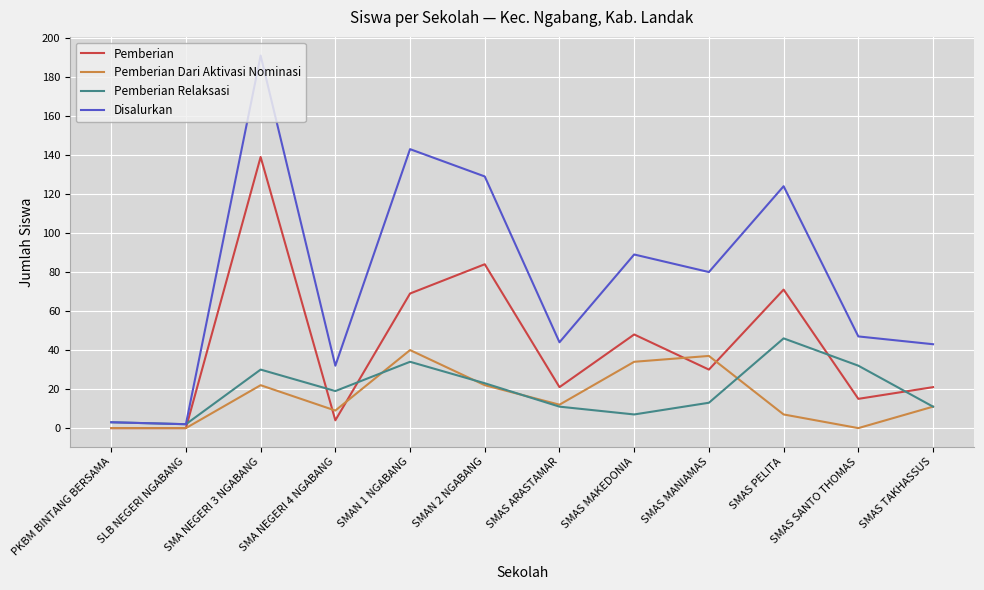

The value of Pemberian at PKBM BINTANG BERSAMA is 0. True or false?

True